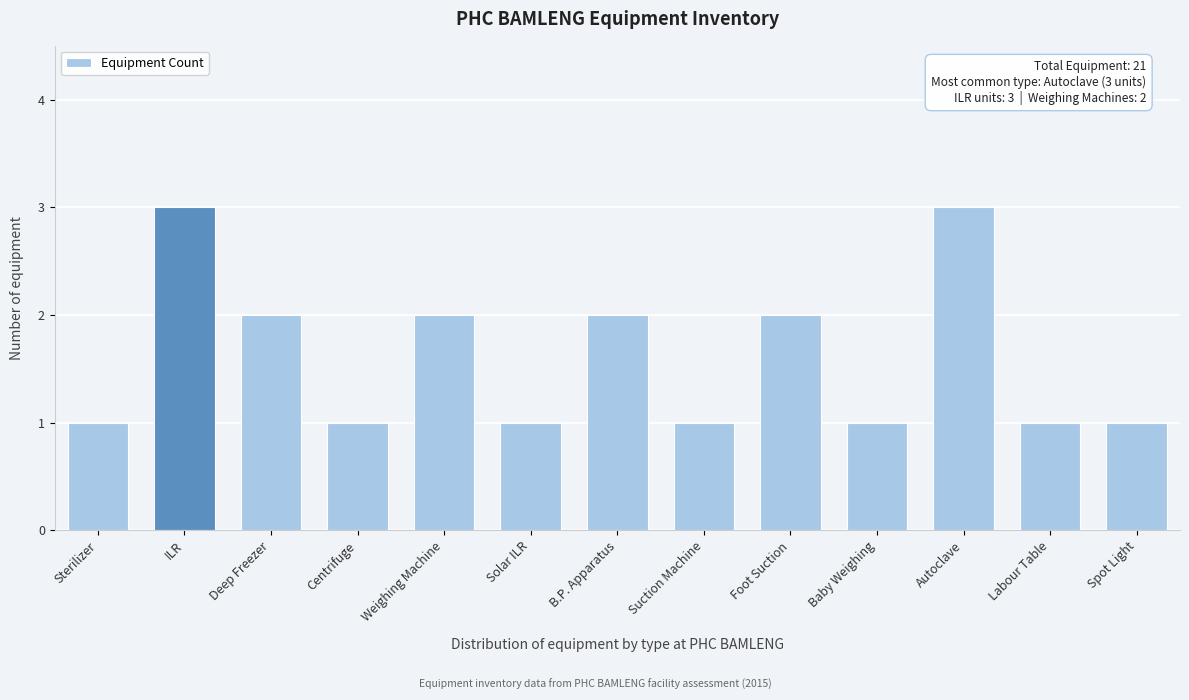

Reading left to right, extract all data points from this chart.

1	3	2	1	2	1	2	1	2	1	3	1	1